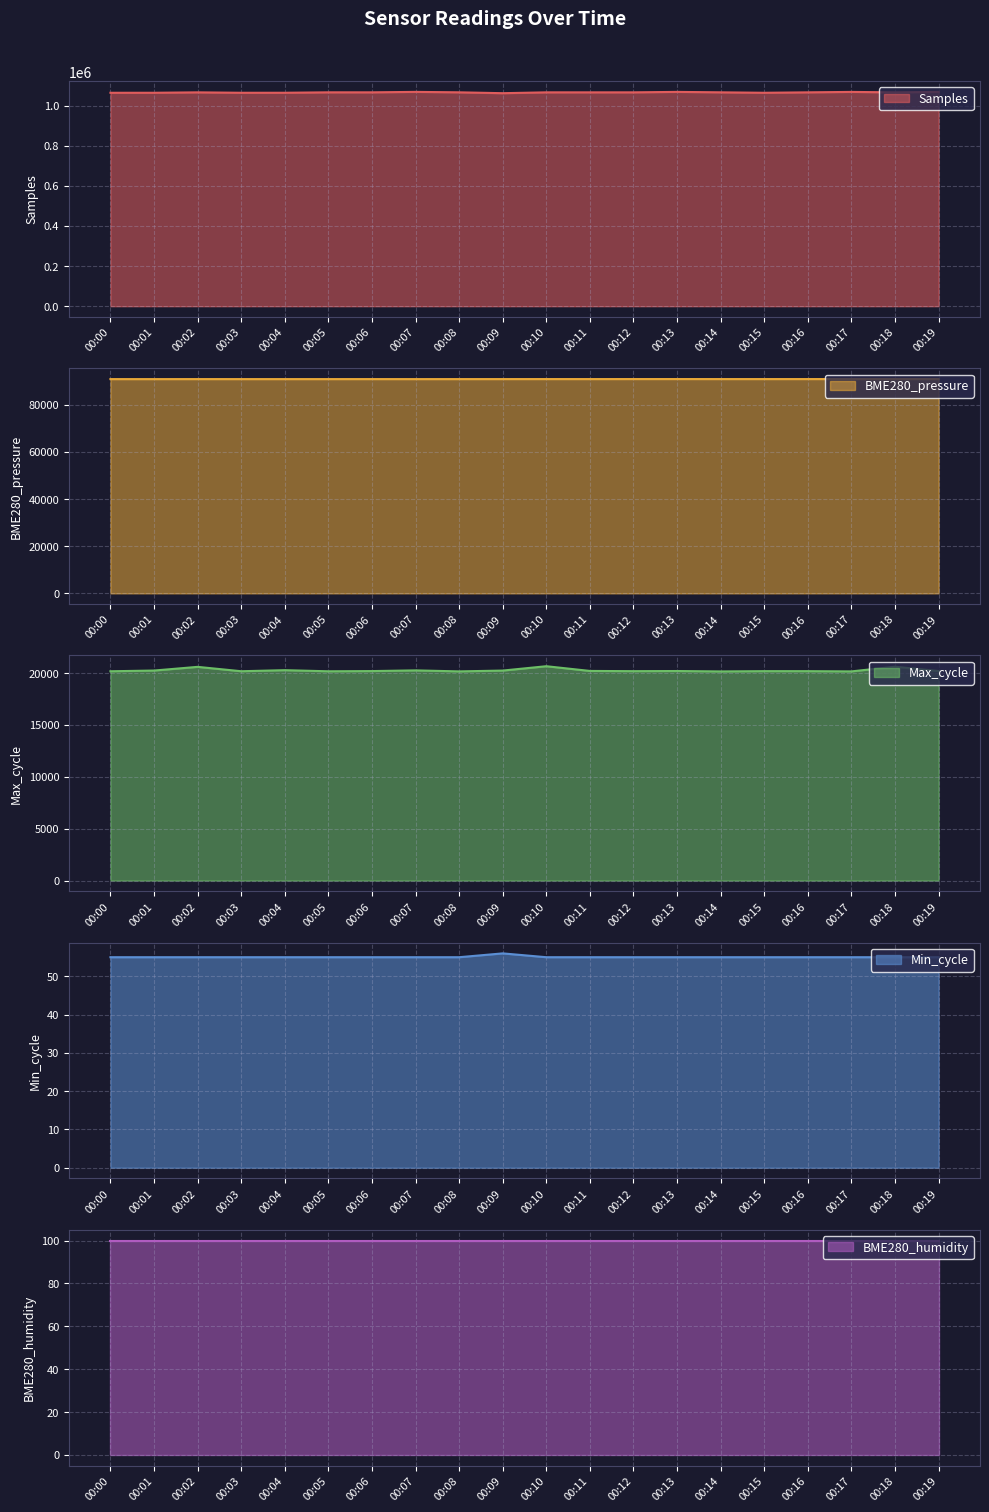

Is the value of Min_cycle at 00:05 greater than the value of Max_cycle at 00:07?

No